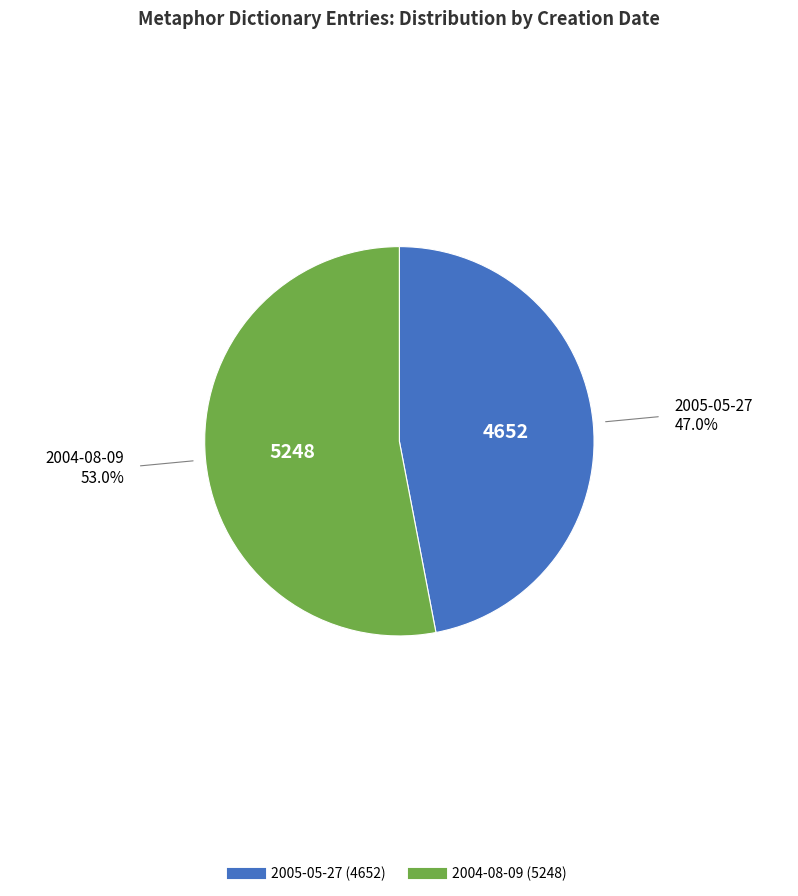

What is the smallest slice in the pie chart?

2005-05-27